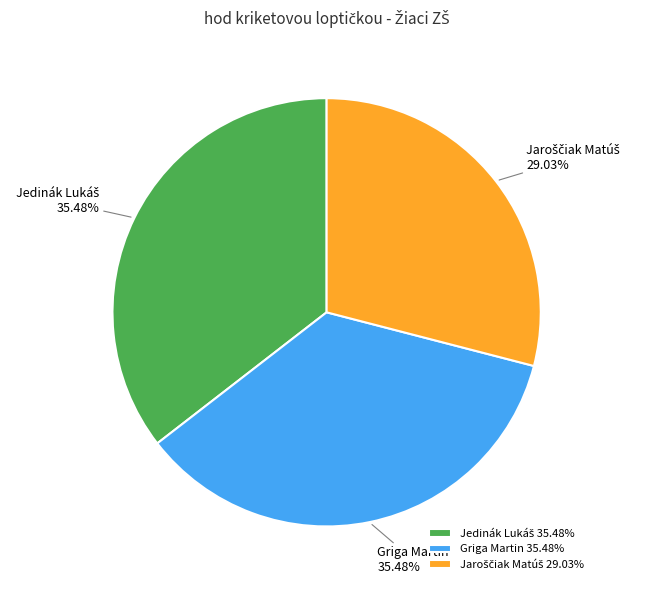

Is there any slice that represents more than half of the pie?

No